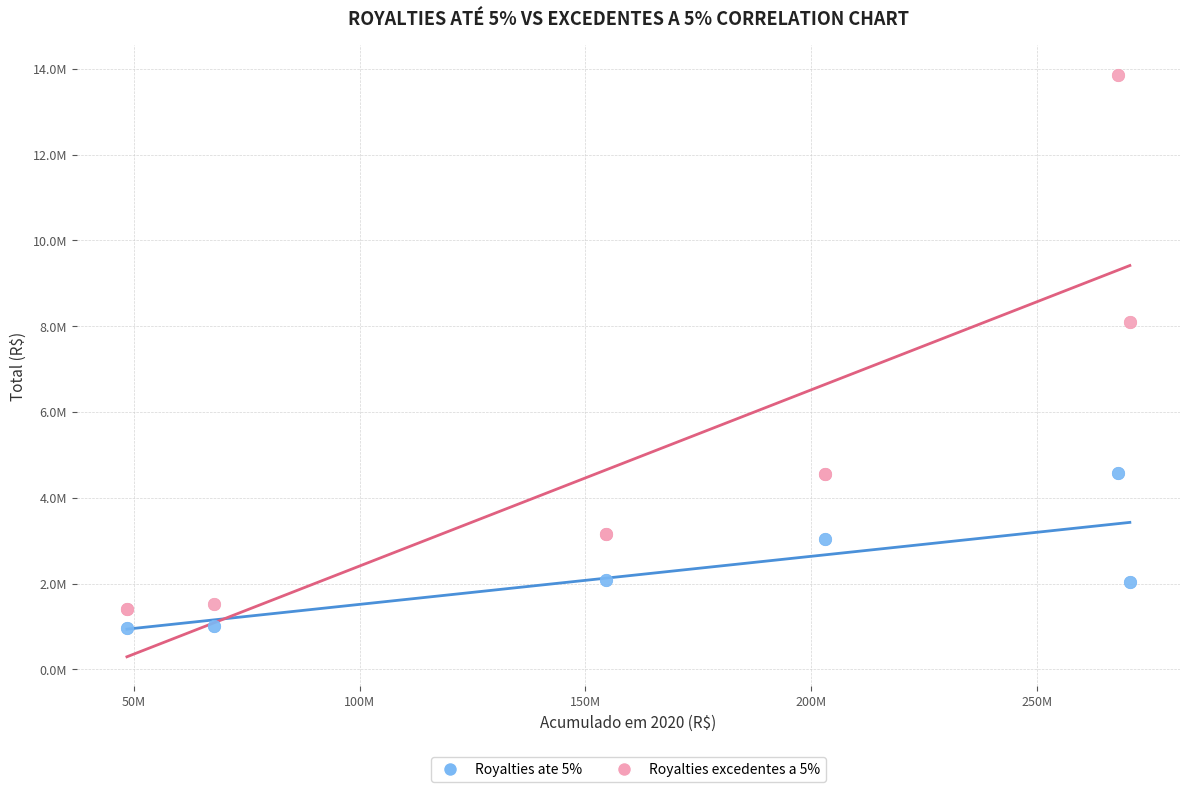

Which series has the largest Y range (max minus min)?

Royalties excedentes a 5%